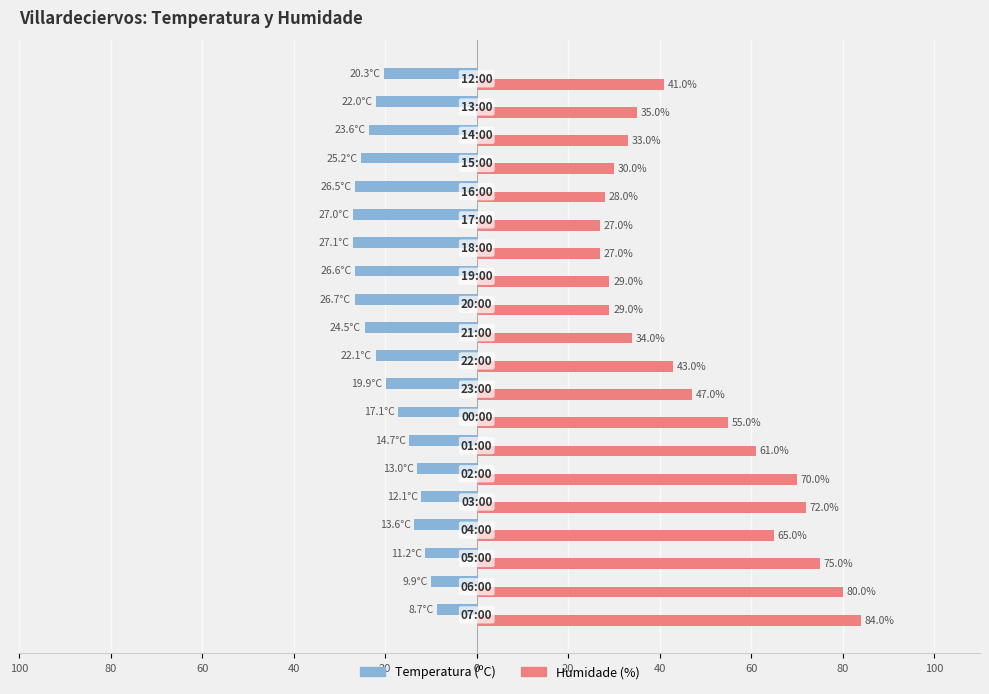

What is the difference between the maximum and minimum values in the Temperatura (ºC) series?

18.4